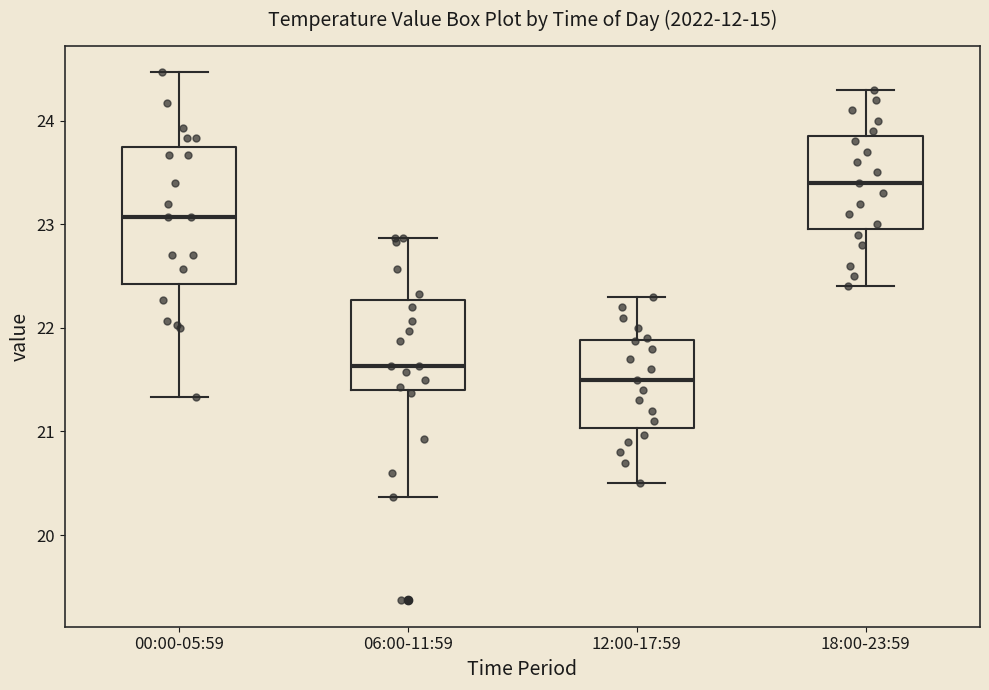

Reading left to right, read every box against the y-axis: the position of its median line, the range the box covers, and the ends of its whiskers. The values are not printed on the chart, so give them approximately, as read against the axis.

00:00-05:59: median 23.1, box 22.4 to 23.8, whiskers 21.3 to 24.5
06:00-11:59: median 21.6, box 21.4 to 22.3, whiskers 20.4 to 22.9
12:00-17:59: median 21.5, box 21.0 to 21.9, whiskers 20.5 to 22.3
18:00-23:59: median 23.4, box 23.0 to 23.9, whiskers 22.4 to 24.3